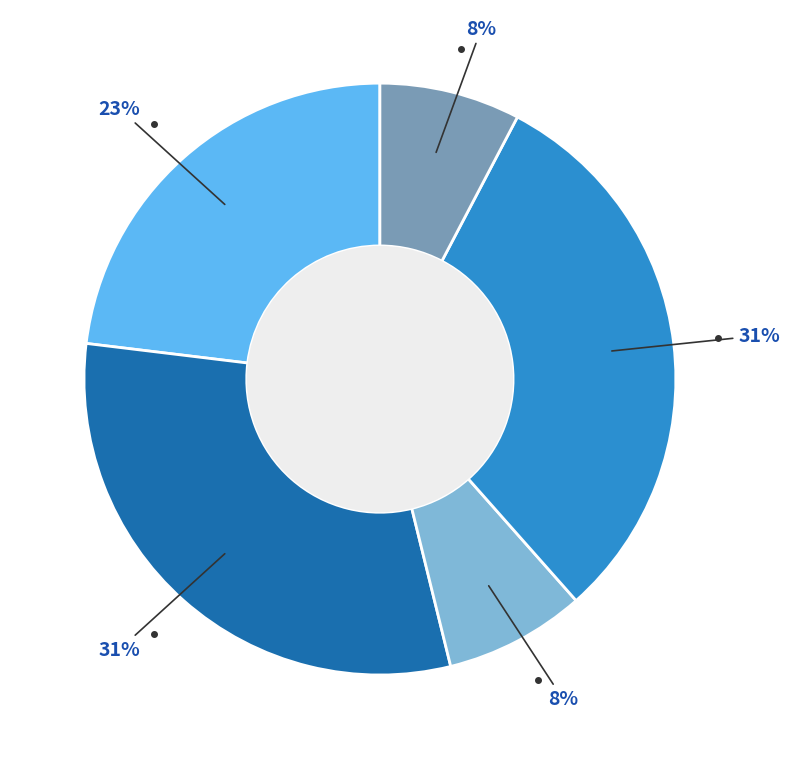

To the nearest percent, what is the difference between the largest and smallest slice percentages?

23%